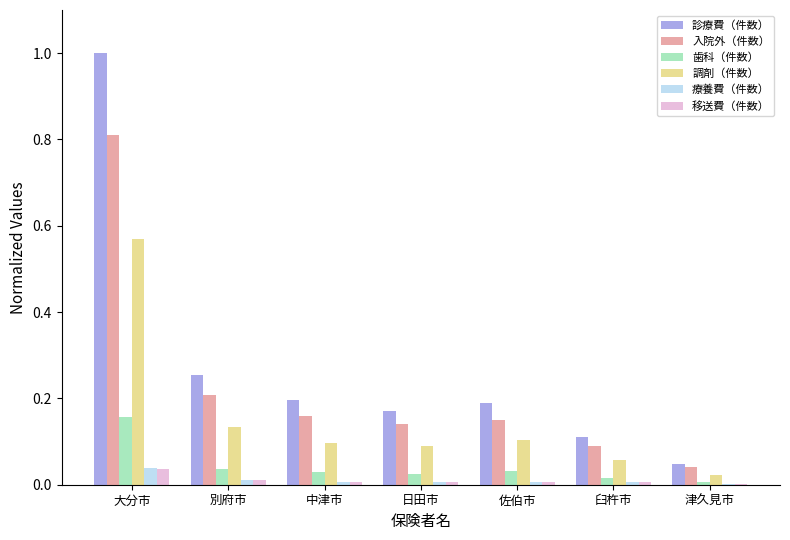

Between 大分市 and 佐伯市, which series saw the biggest shift?

診療費（件数）